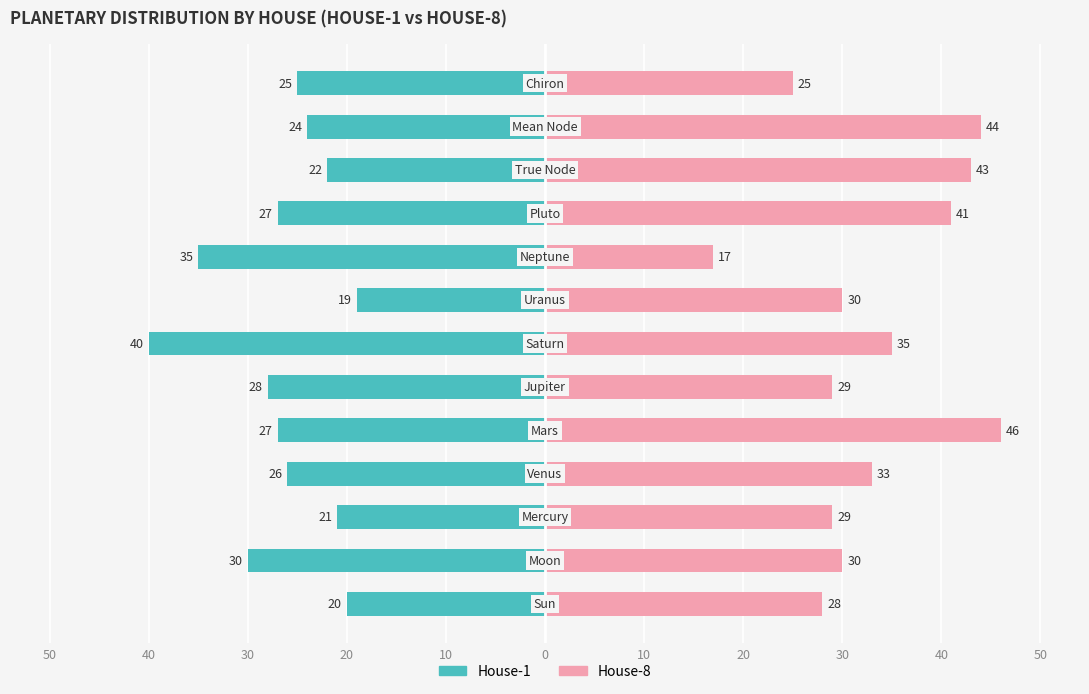

List the series in order of their peak value, highest first.

House-8, House-1